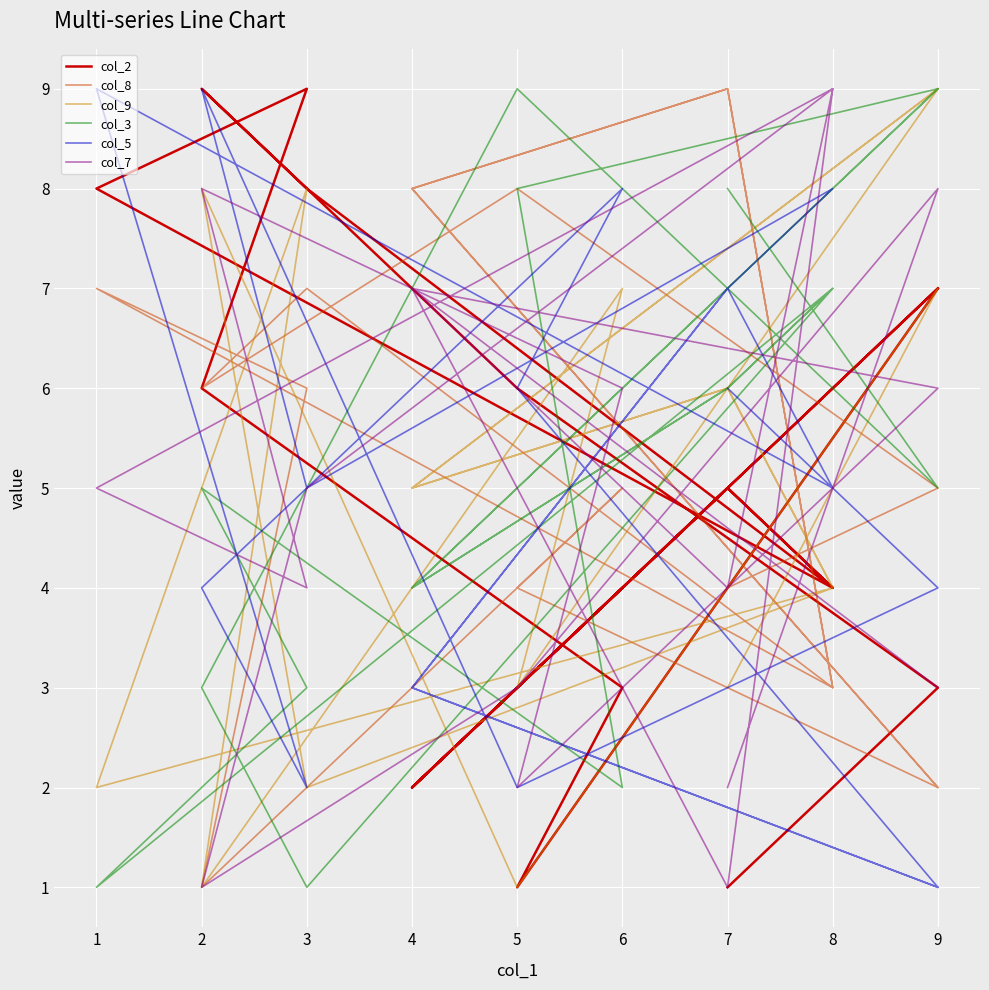

Count the col_8 values in the range 3 to 8.

13